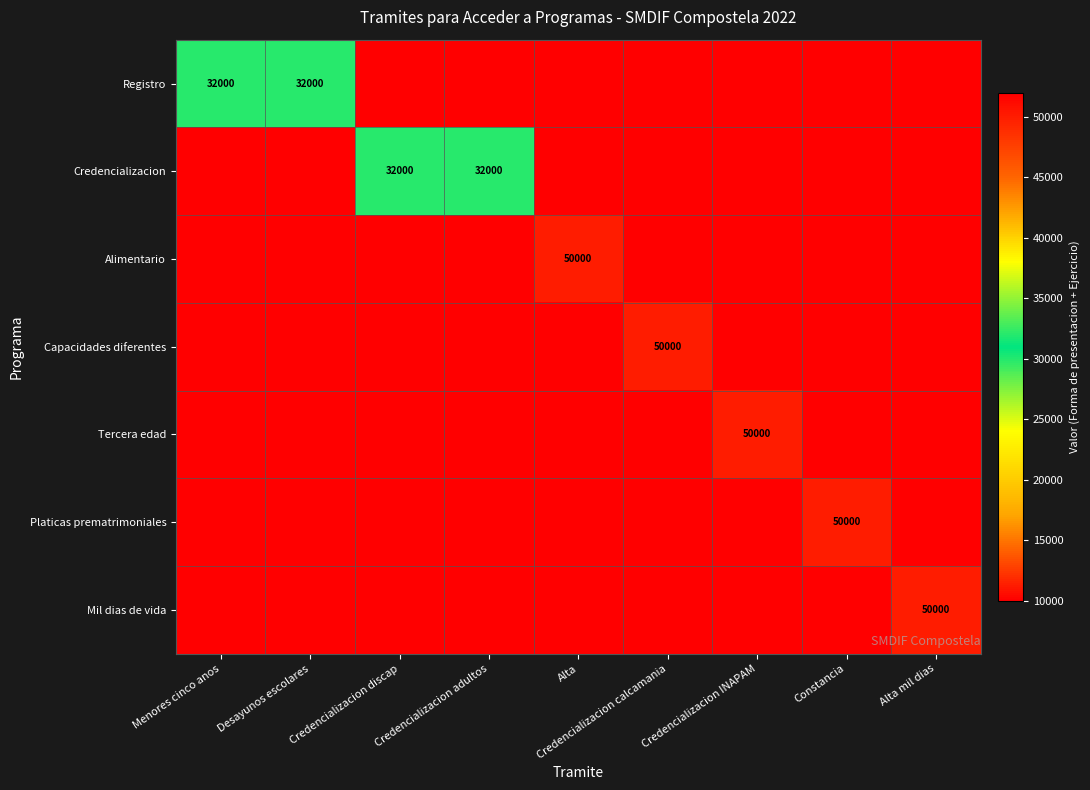

Is the value of Registro at Constancia greater than the value of Tercera edad at Constancia?

No